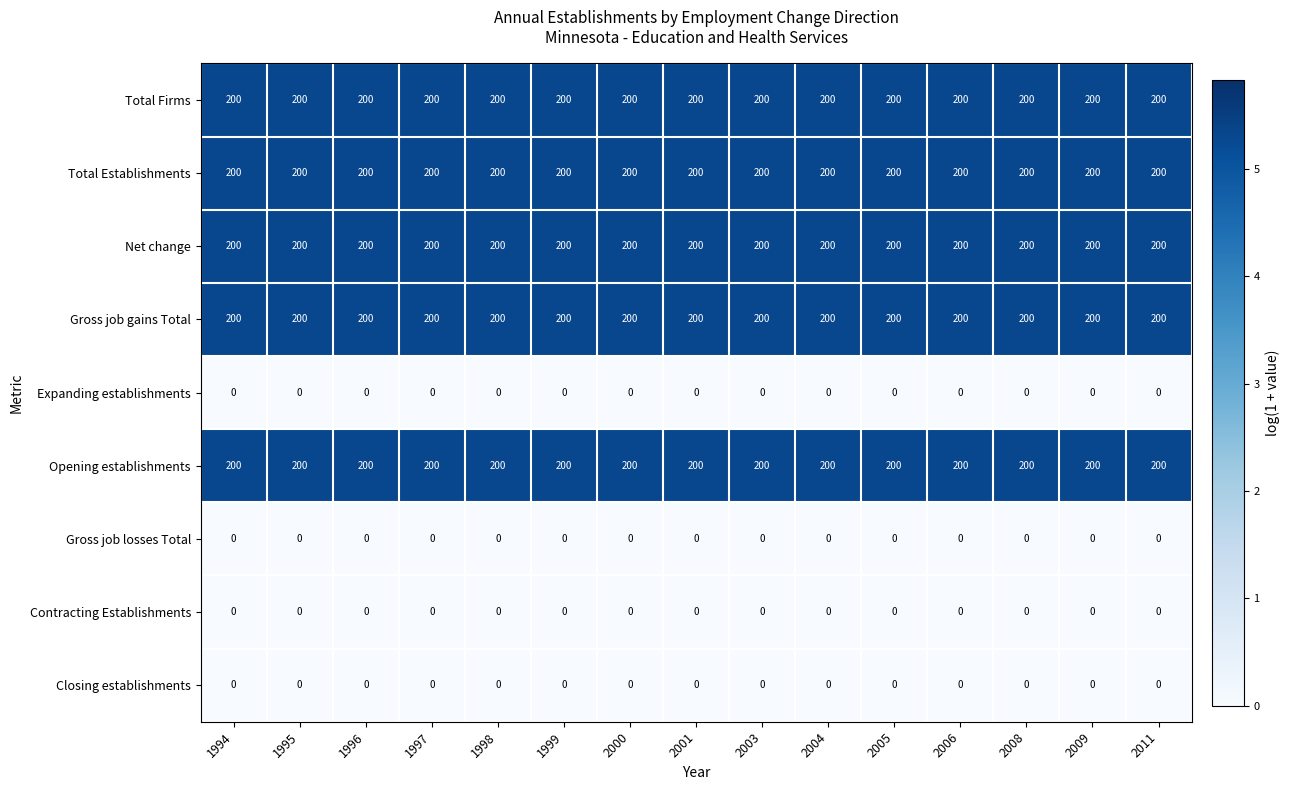

True or false: Net change has a value of 127 at 2008.

False